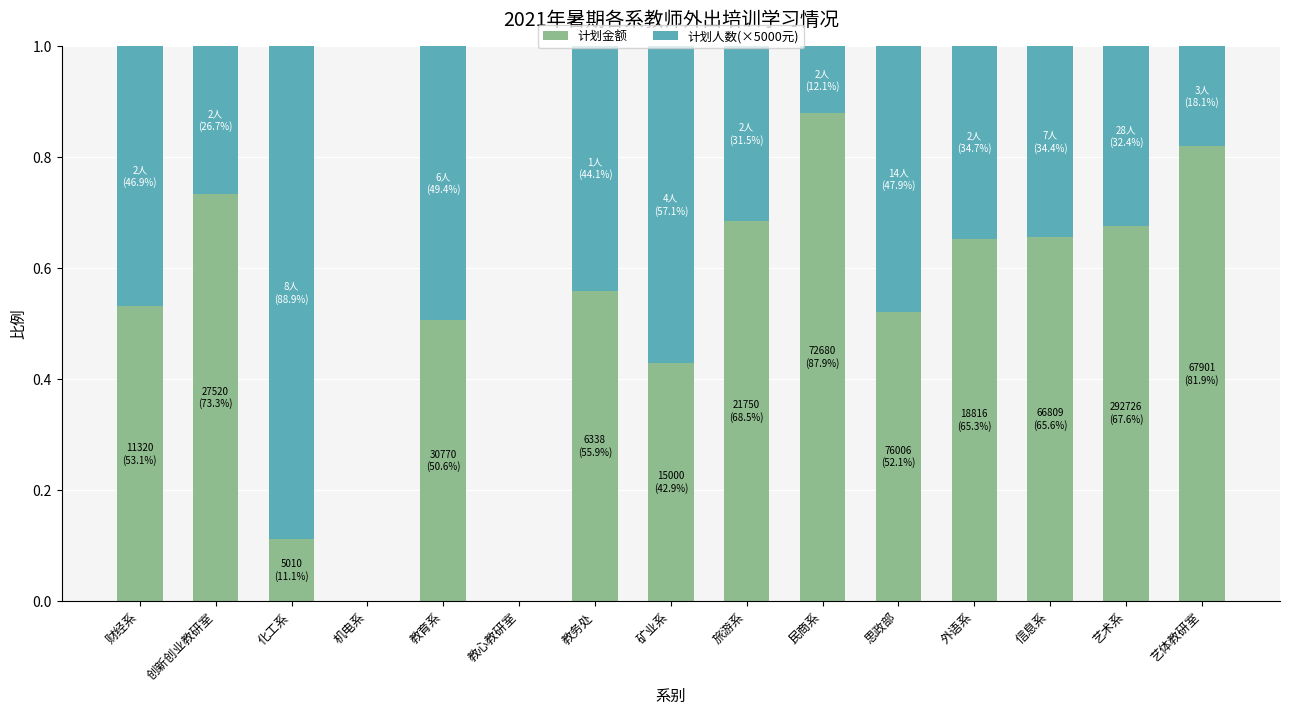

The 计划金额 series shows 1.0 at 信息系. True or false?

False